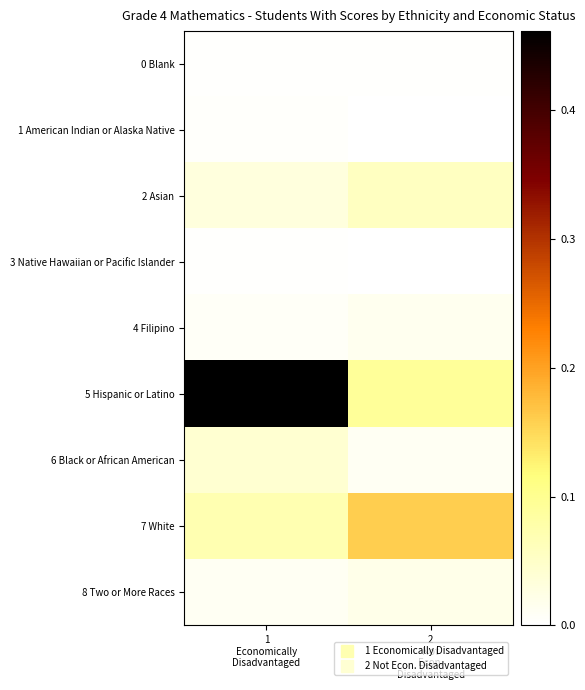

The 5 Hispanic or Latino series shows 0.0 at 2 Not Econ. Disadvantaged. True or false?

False